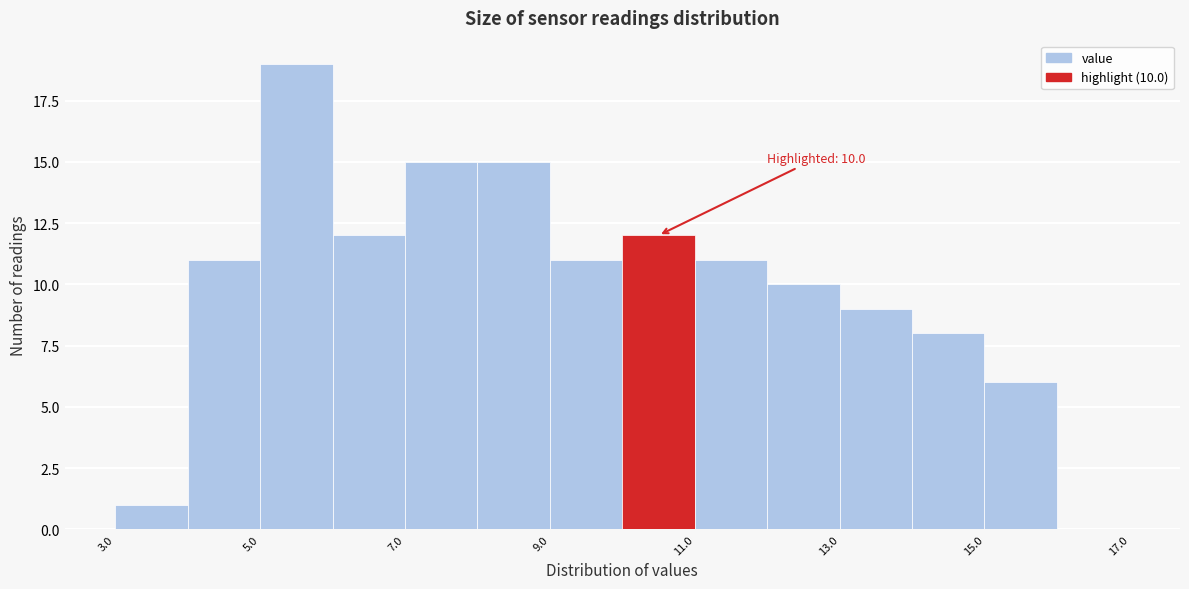

Over which range of the x-axis is the bar tallest?

5 to 6